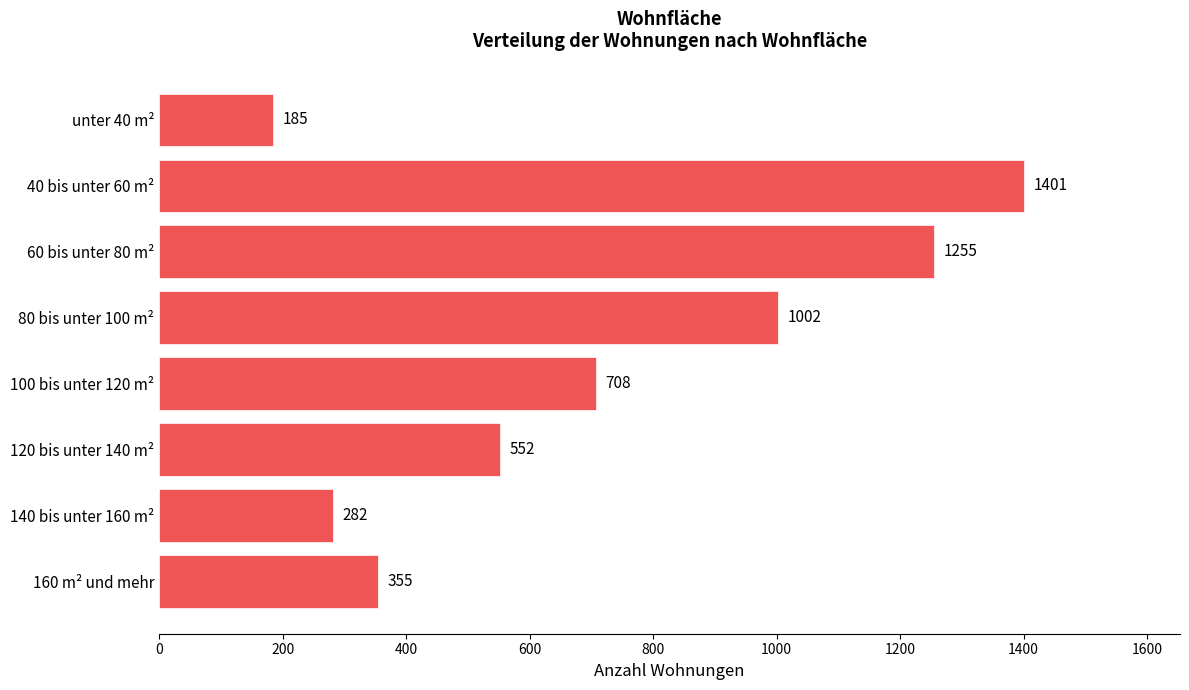

Which has a higher value, 40 bis unter 60 m² or 120 bis unter 140 m²?

40 bis unter 60 m²